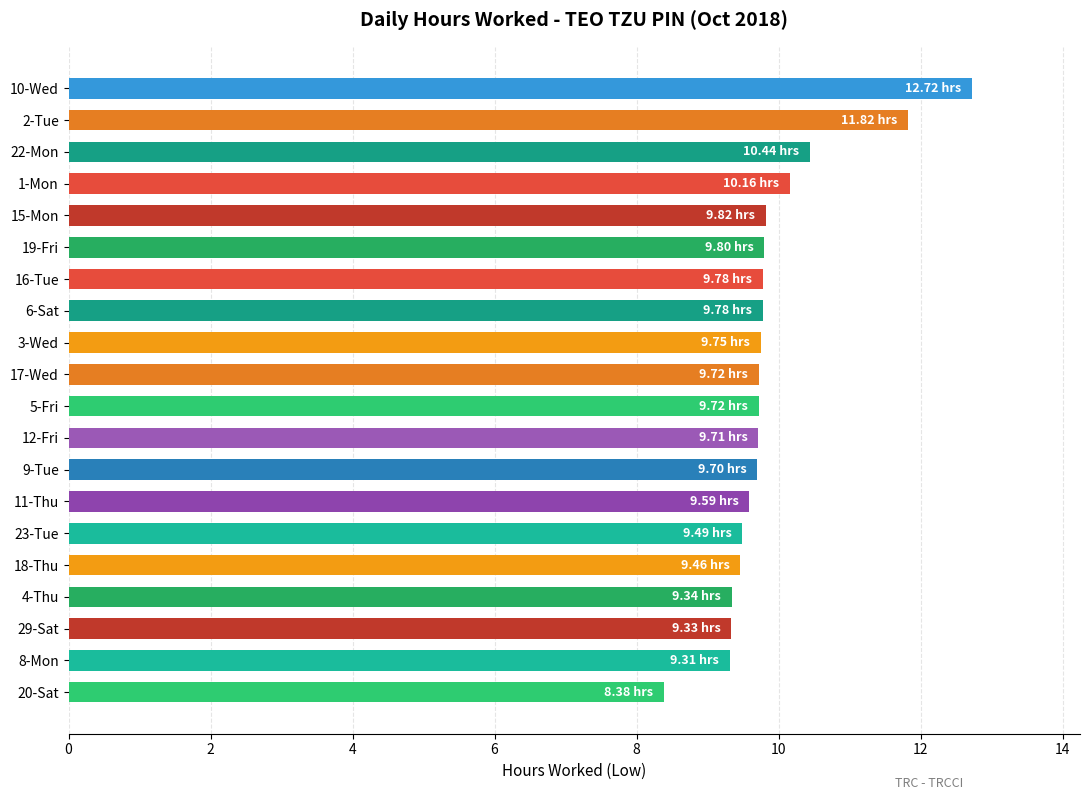

What is the sum of all values?

197.8